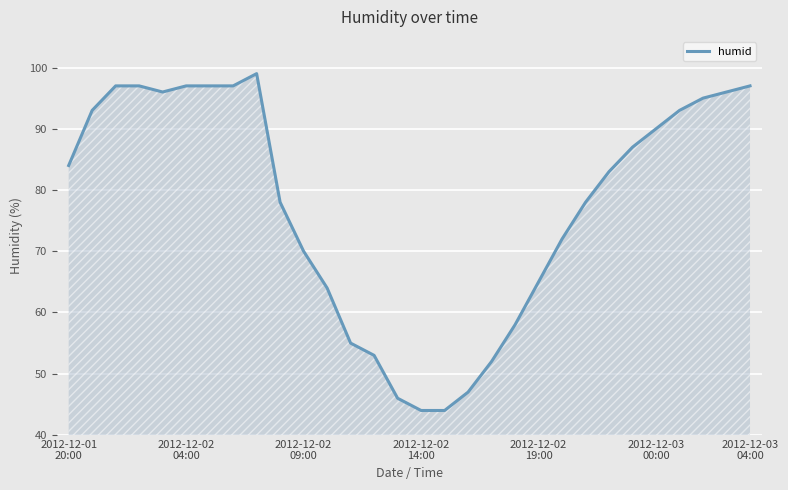

What is the smallest value displayed?

44